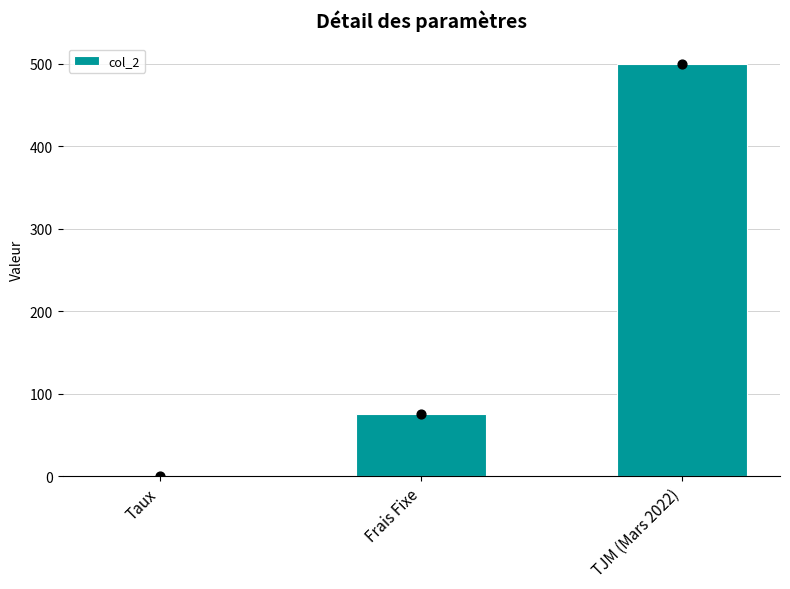

Which has a higher value, TJM (Mars 2022) or Frais Fixe?

TJM (Mars 2022)